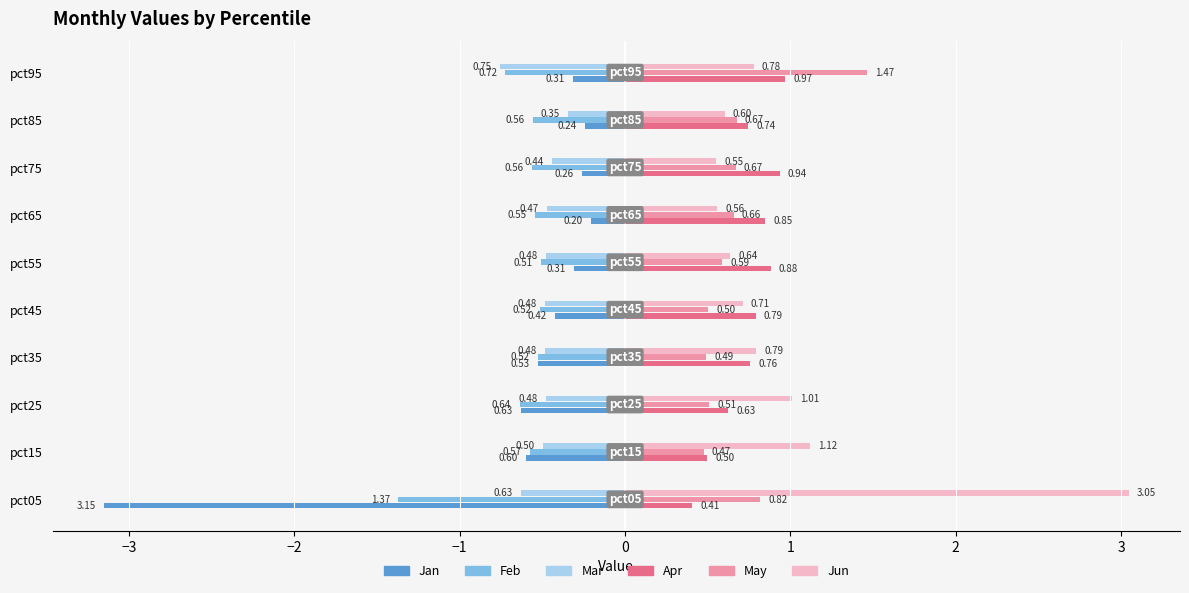

List the series in order of their peak value, highest first.

Jun, May, Apr, Jan, Mar, Feb